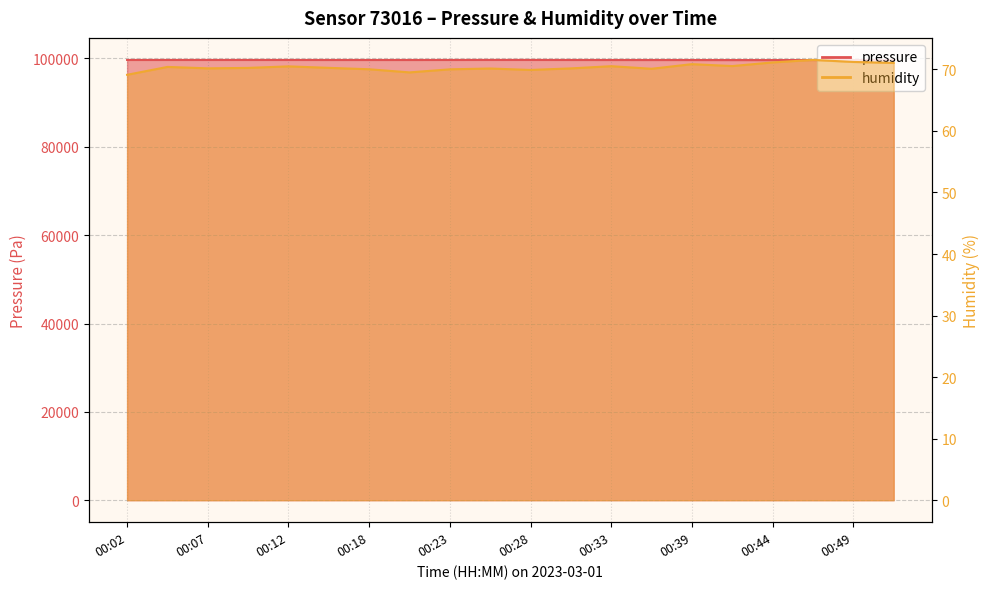

What is the value of the pressure point at the 12th from the left?

99663.1